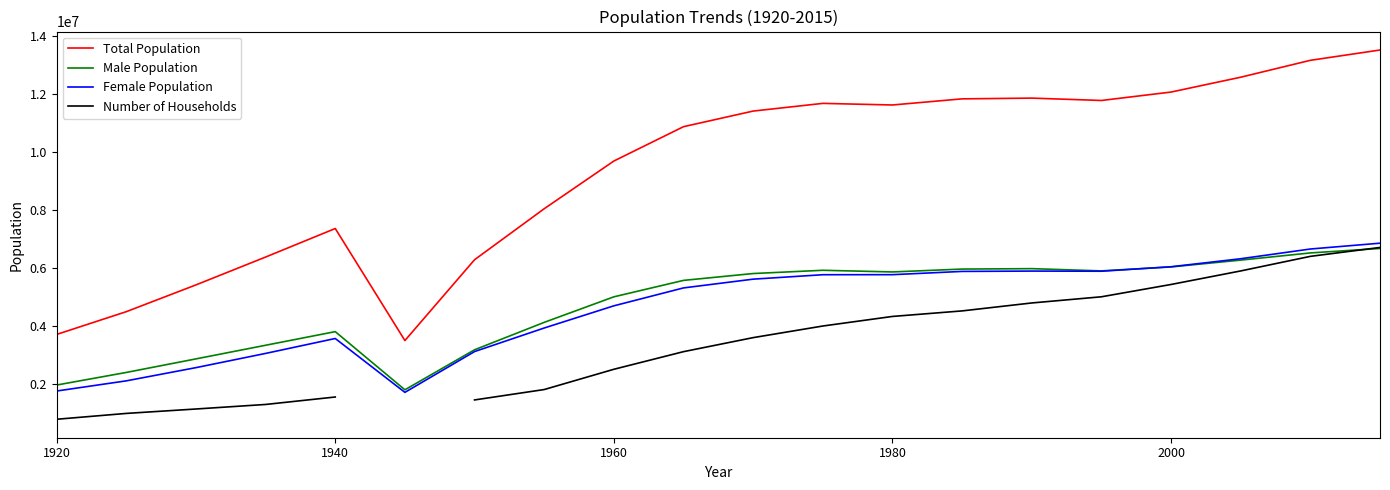

True or false: Total Population and Female Population intersect in this chart.

False